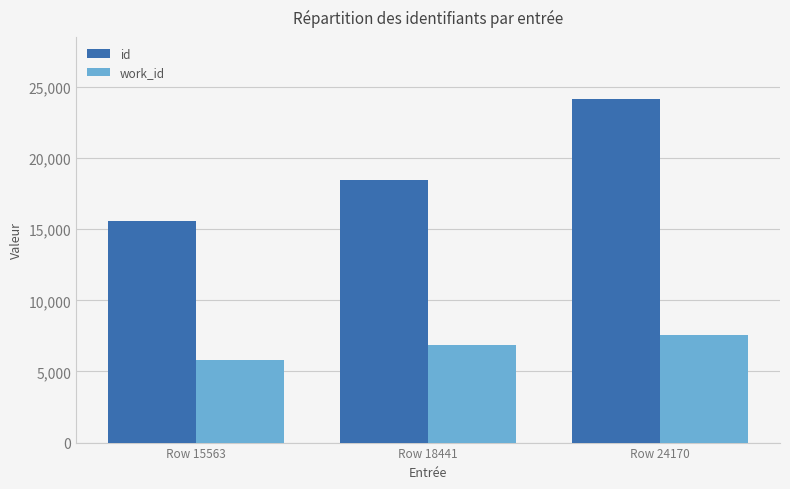

Which series changed the most between Row 15563 and Row 24170?

id